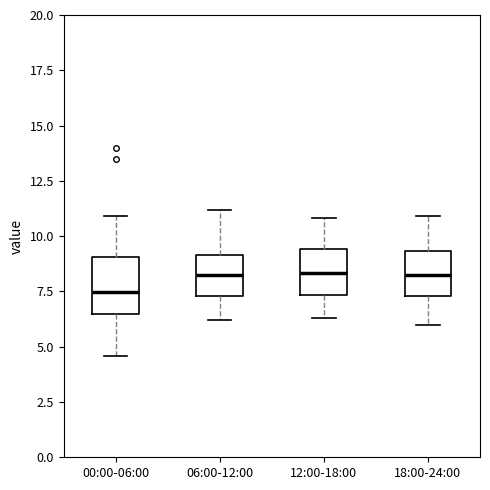

Reading left to right, transcribe this box plot: for each box, give where its median line is, the range the box spans, and where its two whiskers end, as read against the y-axis. The values are not printed on the chart, so give them approximately, as read against the axis.

00:00-06:00: median 7.5, box 6.5 to 9.0, whiskers 4.5 to 11.0
06:00-12:00: median 8.5, box 7.5 to 9.0, whiskers 6.0 to 11.0
12:00-18:00: median 8.5, box 7.5 to 9.5, whiskers 6.5 to 11.0
18:00-24:00: median 8.5, box 7.5 to 9.5, whiskers 6.0 to 11.0